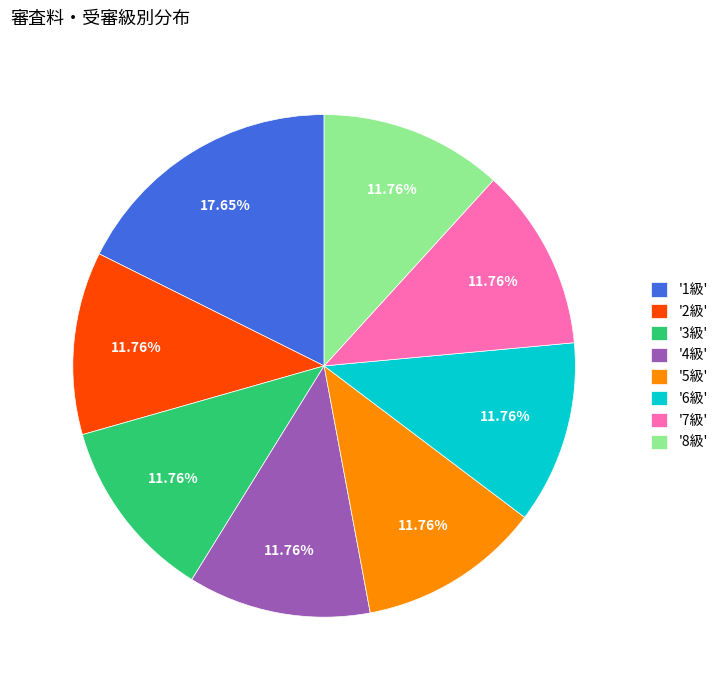

Is the sum of '1級' and '5級' greater than half?

No